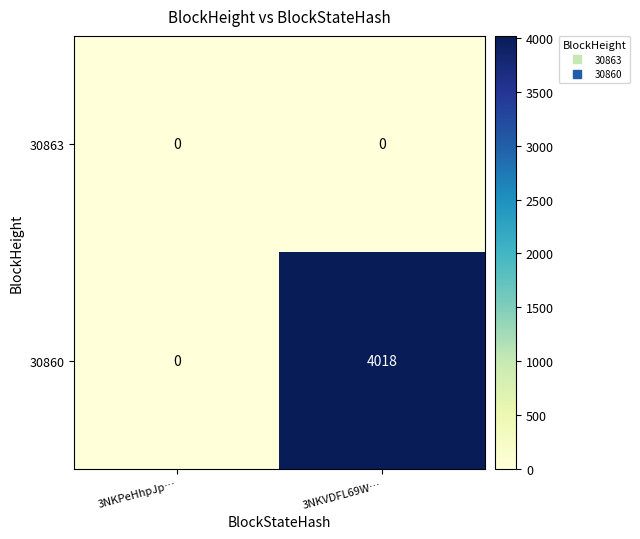

Reading left to right, transcribe all the data shown in this chart.

30863: 3NKPeHhpJp…=0	3NKVDFL69W…=0
30860: 3NKPeHhpJp…=0	3NKVDFL69W…=4018